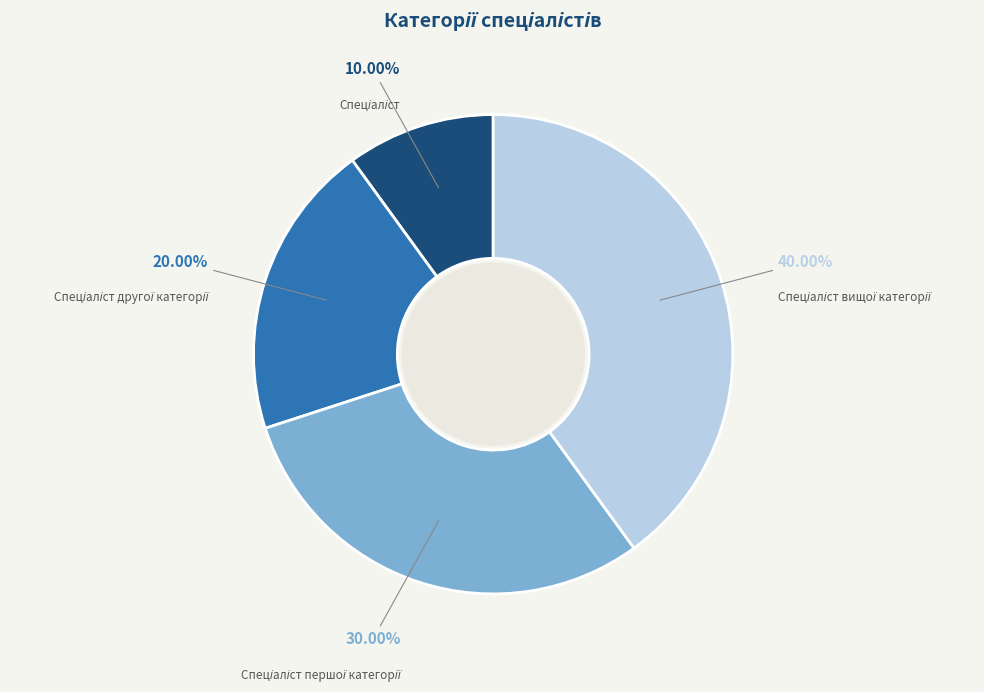

Is there any slice that represents more than half of the pie?

No